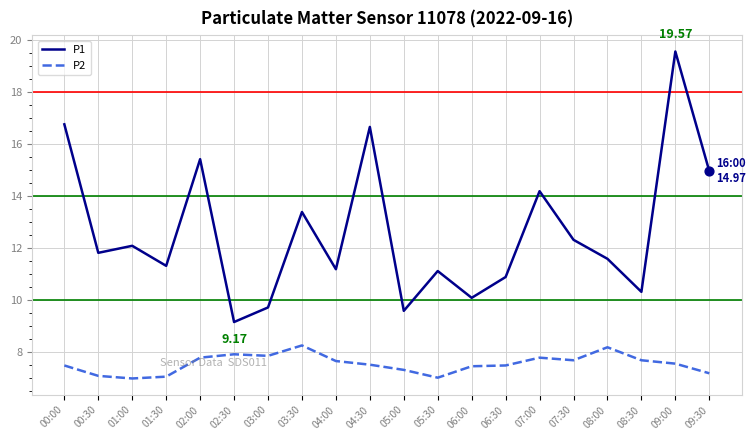

At which category is the sum across all series the highest?

09:00